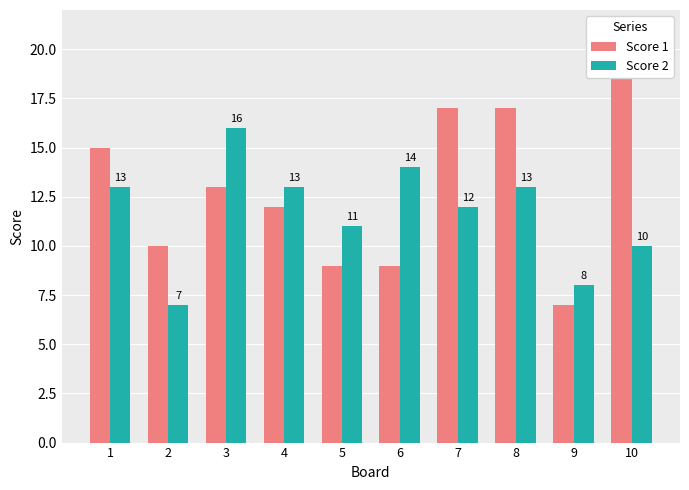

At 10, list the series in order from smallest to largest.

Score 2, Score 1